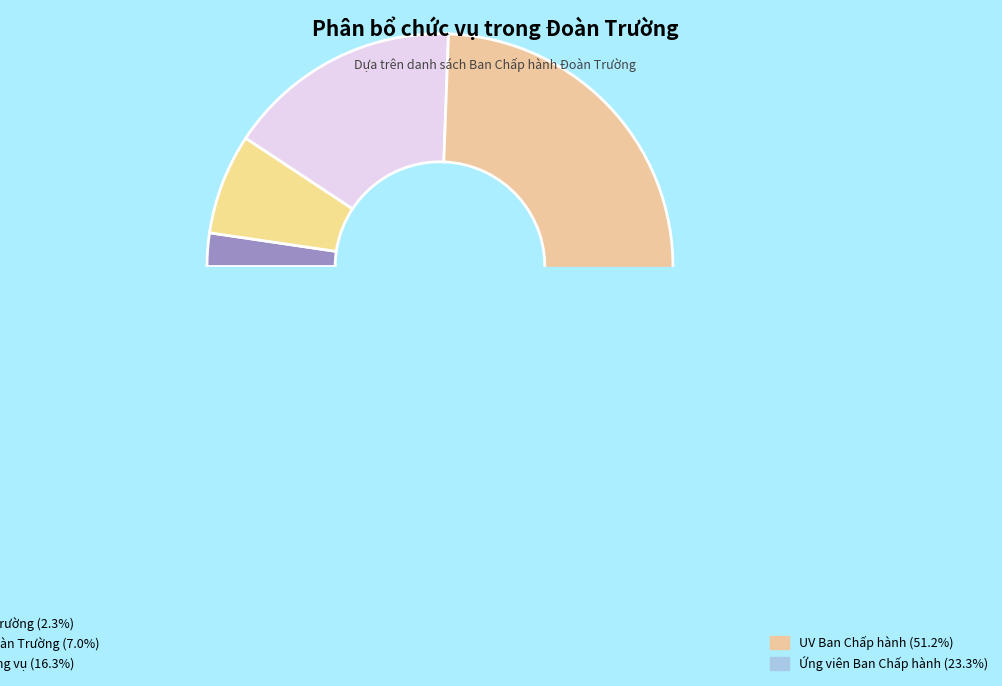

To the nearest percent, what is the average slice percentage?

20%